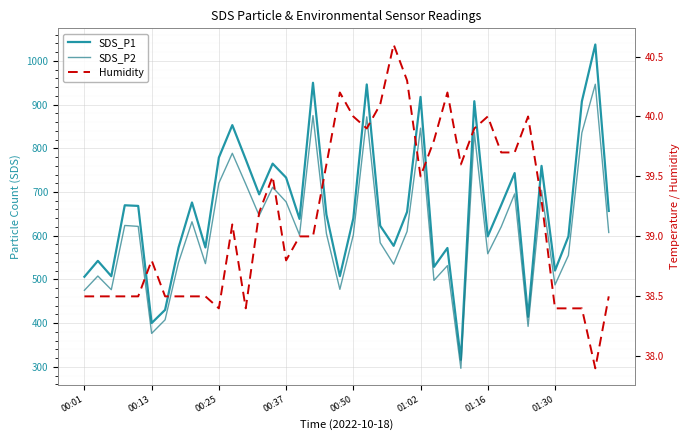

True or false: SDS_P2 and Humidity cross at least once.

False